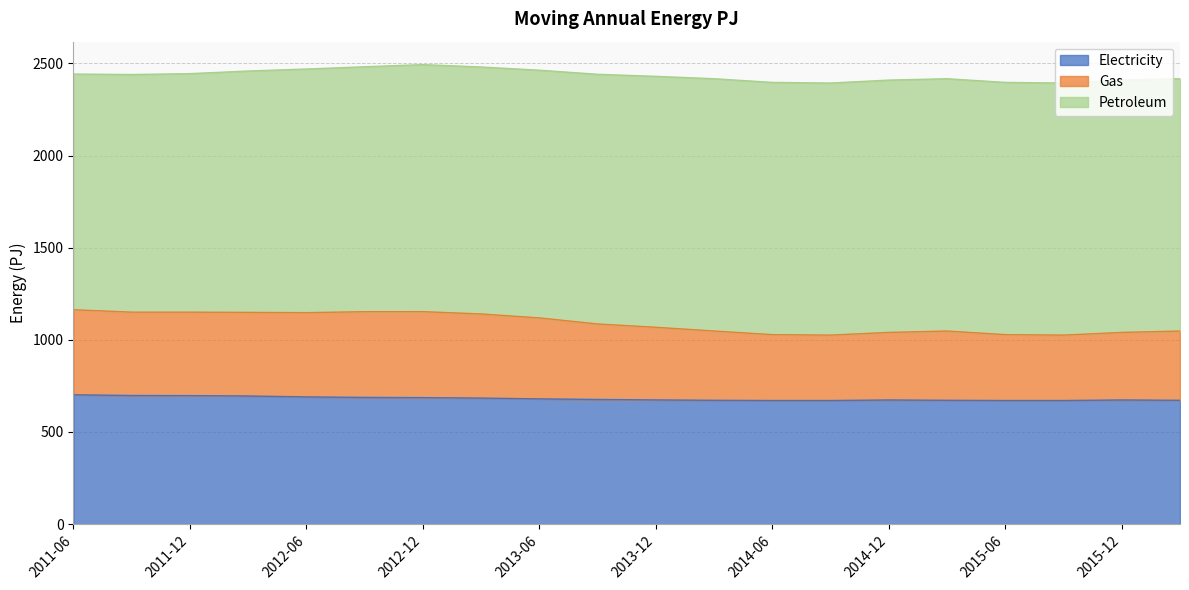

What is the total value across all series at 2015-06?

2396.7